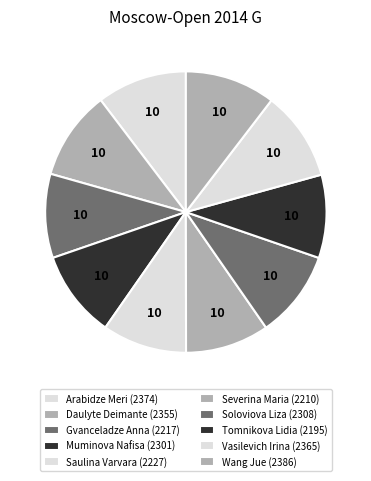

What is the smallest slice in the pie chart?

Tomnikova Lidia